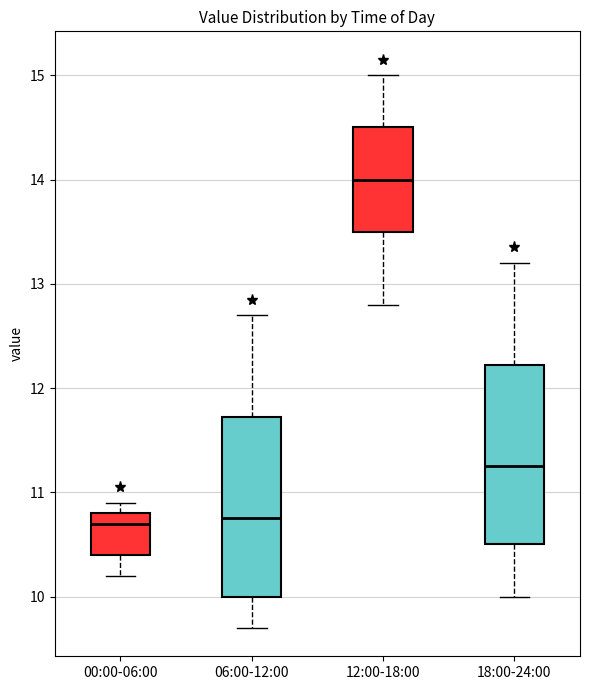

Reading left to right, read every box against the y-axis: the position of its median line, the range the box covers, and the ends of its whiskers. The values are not printed on the chart, so give them approximately, as read against the axis.

00:00-06:00: median 10.7, box 10.4 to 10.8, whiskers 10.2 to 10.9
06:00-12:00: median 10.8, box 10.0 to 11.7, whiskers 9.7 to 12.7
12:00-18:00: median 14.0, box 13.5 to 14.5, whiskers 12.8 to 15.0
18:00-24:00: median 11.3, box 10.5 to 12.2, whiskers 10.0 to 13.2